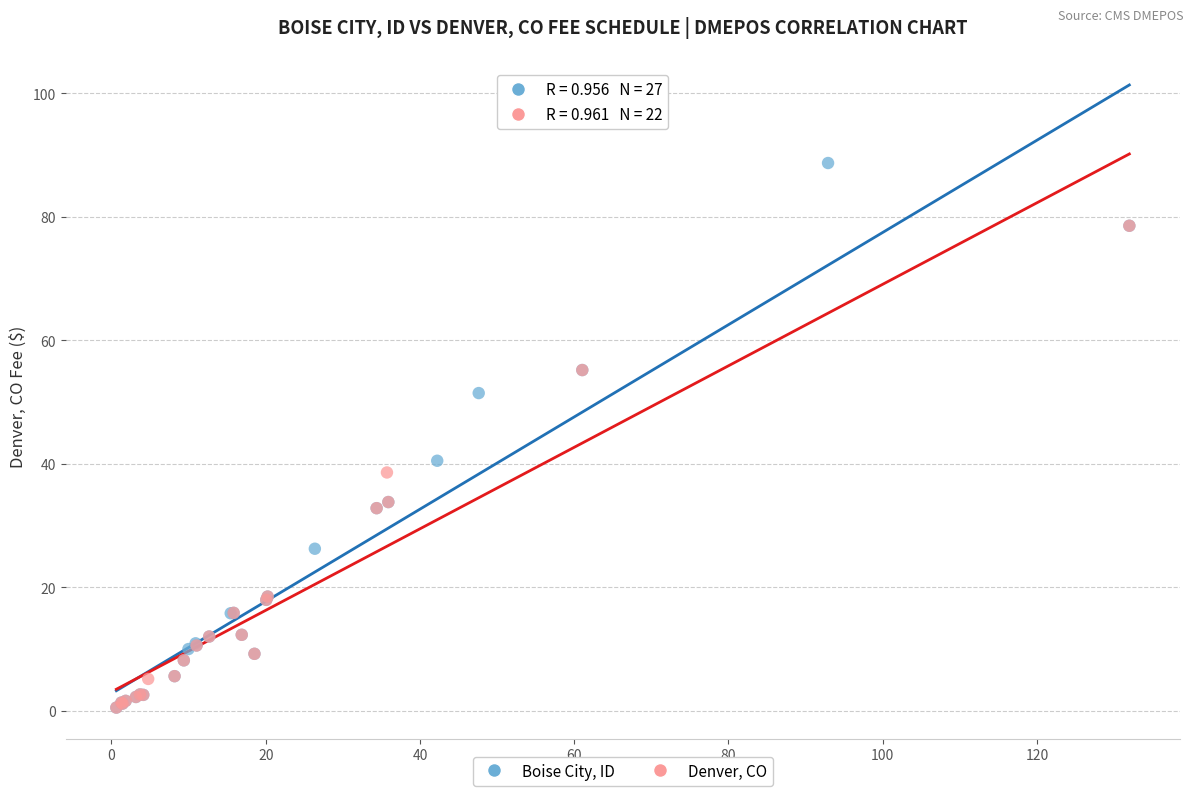

Which series has the widest spread of Y values?

Boise City, ID